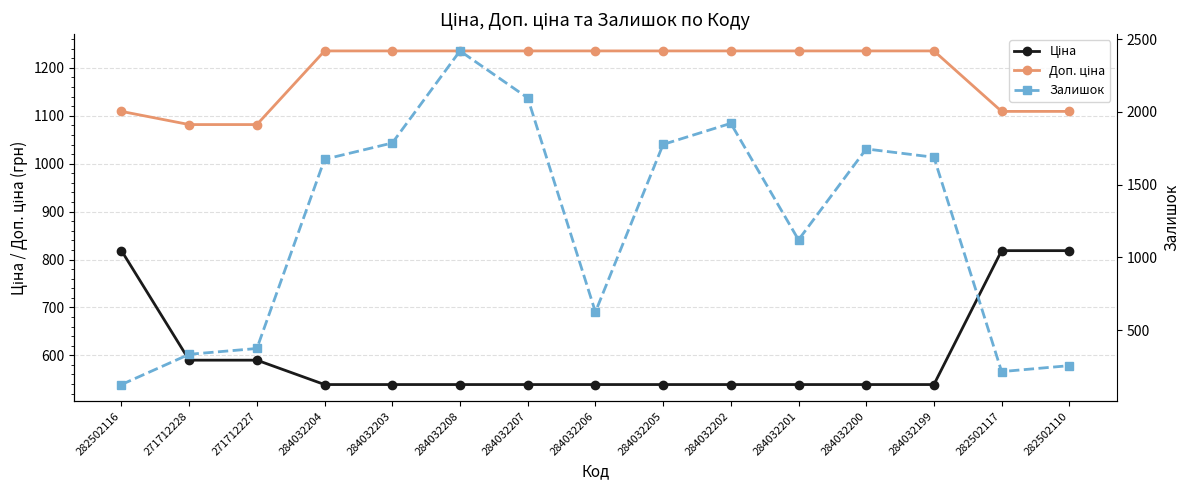

The Доп. ціна series shows 273.2 at 284032200. True or false?

False